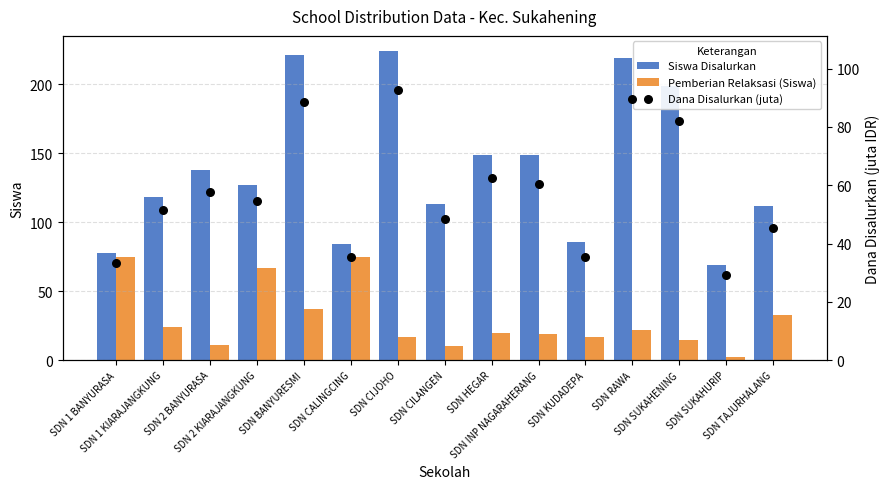

Which series reaches the maximum Y coordinate?

Siswa Disalurkan